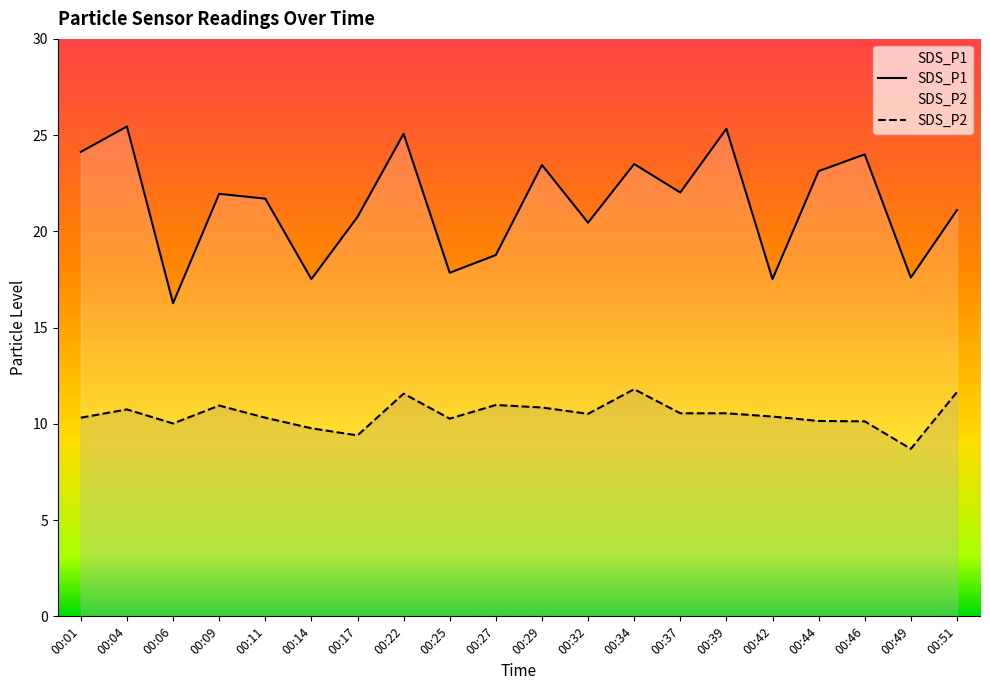

At how many categories does at least one series exceed 14?

20